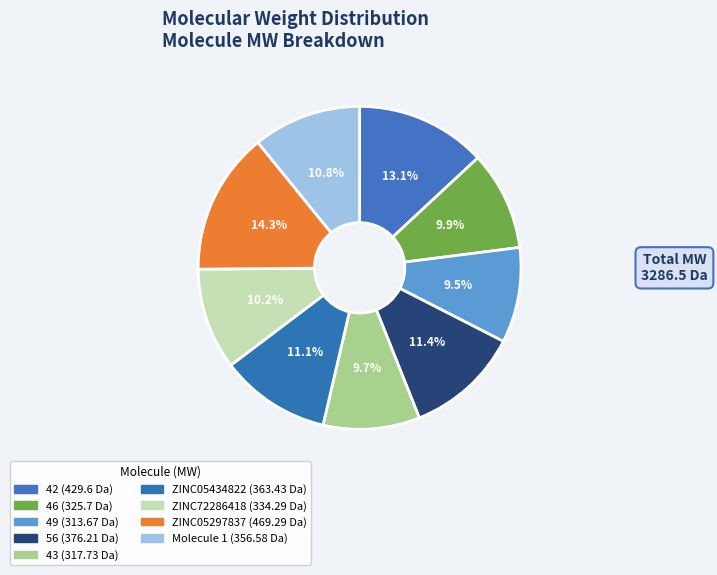

What is the total percentage of ZINC72286418 and 49?

19.7%